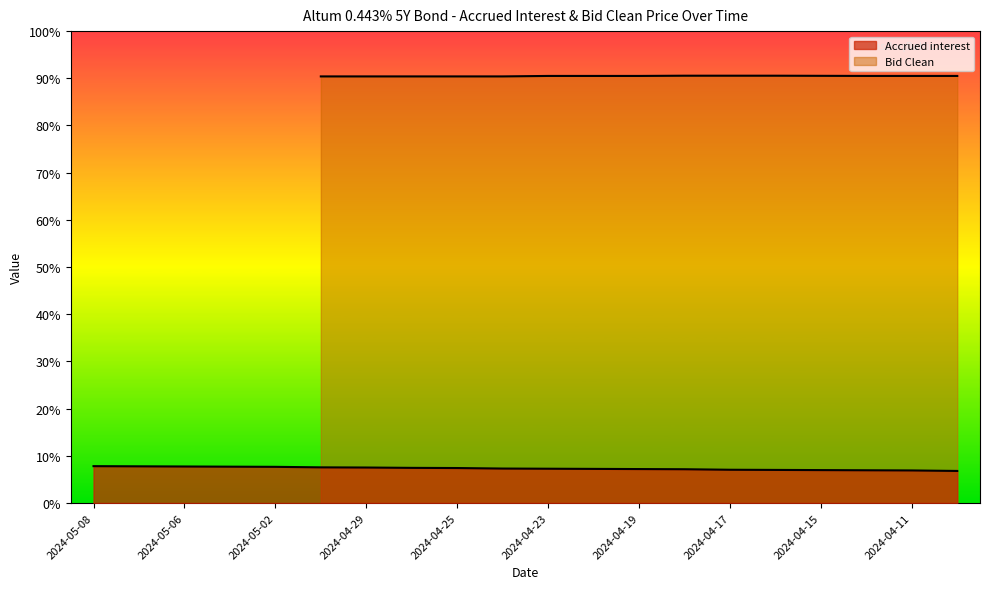

Does the chart display data point markers on the line(s)?

No